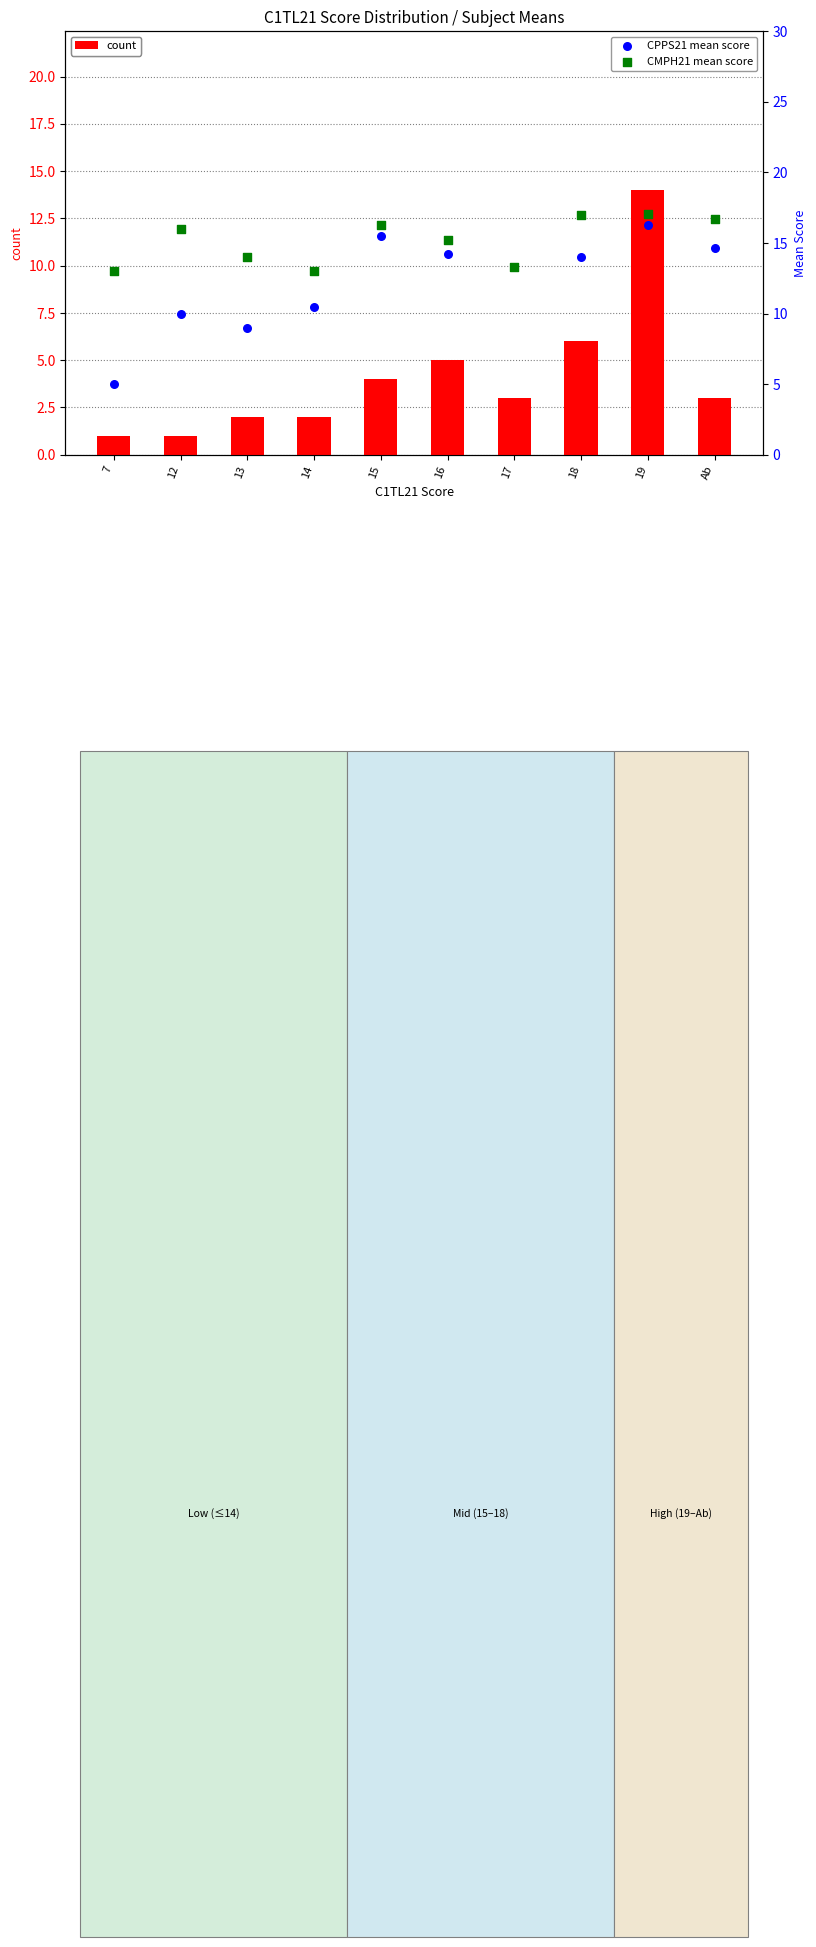

Which series has the largest total across all categories?

CMPH21 mean score